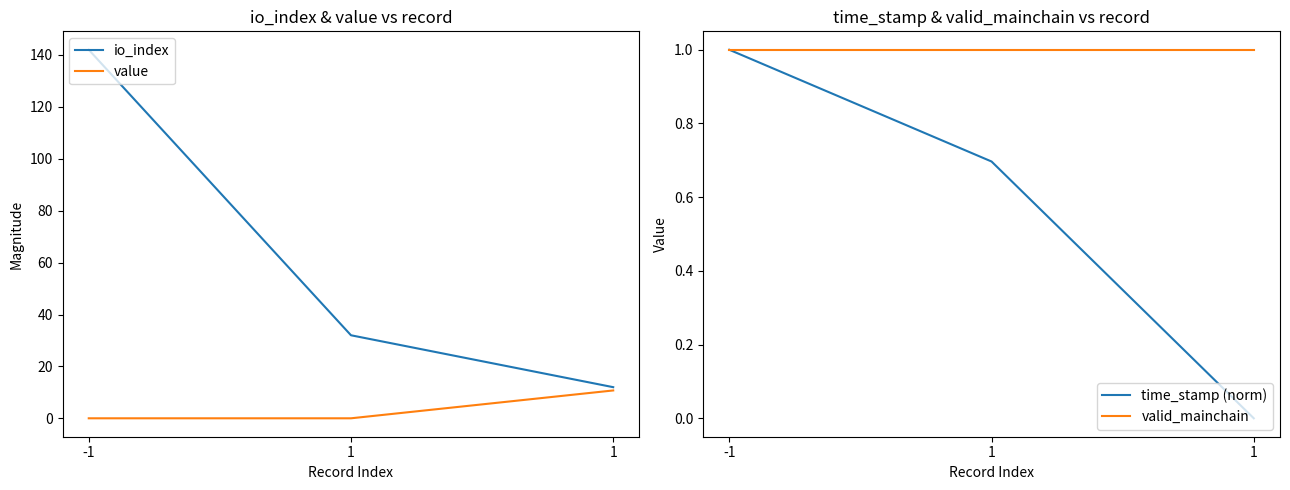

The io_index series shows 17.4 at 1. True or false?

False